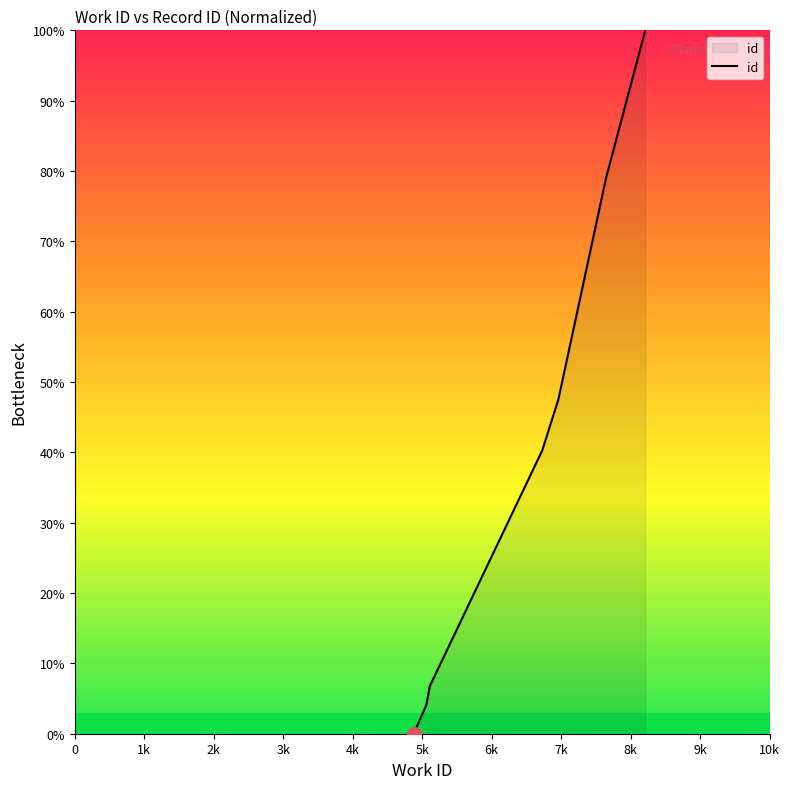

At which label is the value closest to 50?

6959